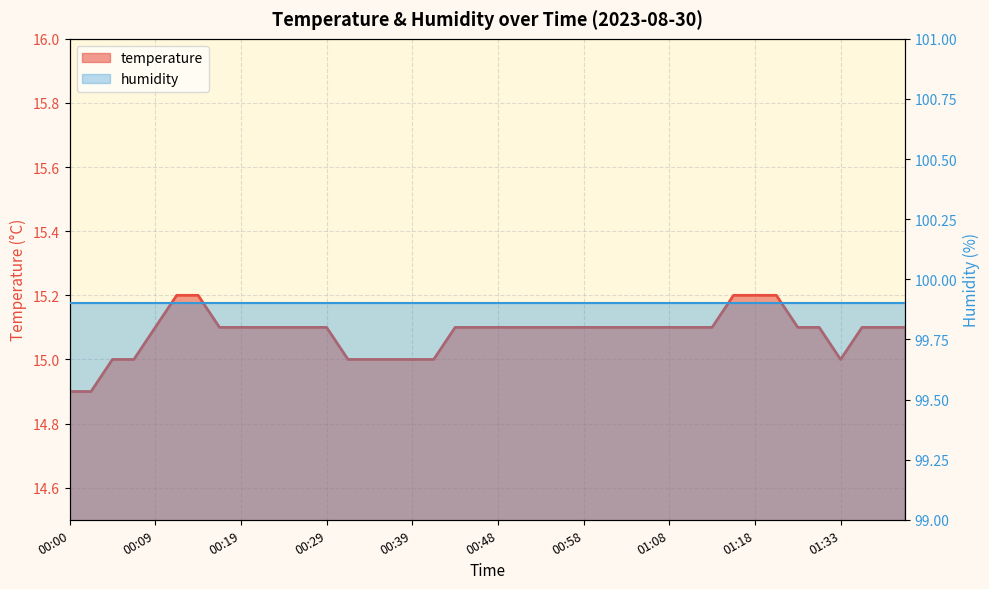

Which label corresponds to the largest value in the chart?

00:12